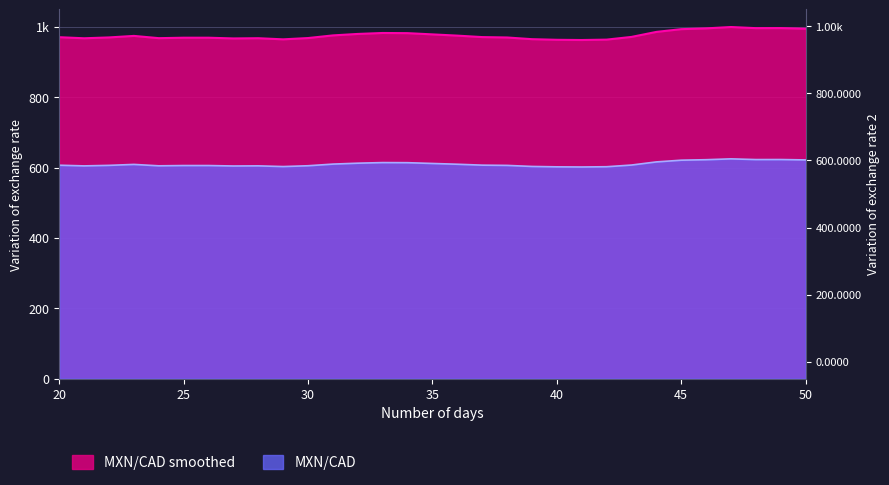

What are all the series names shown in the legend?

MXN/CAD, MXN/CAD smoothed